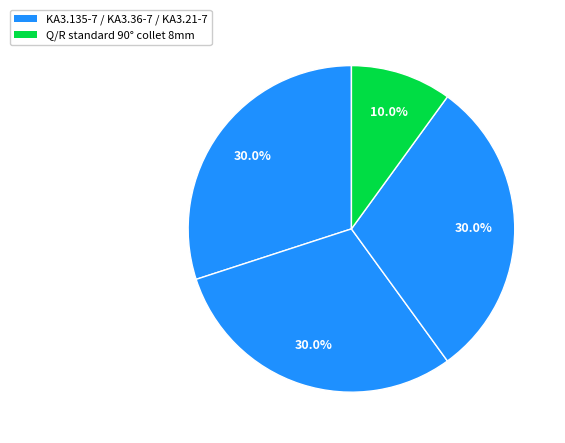

How many slices are in this pie chart?

4